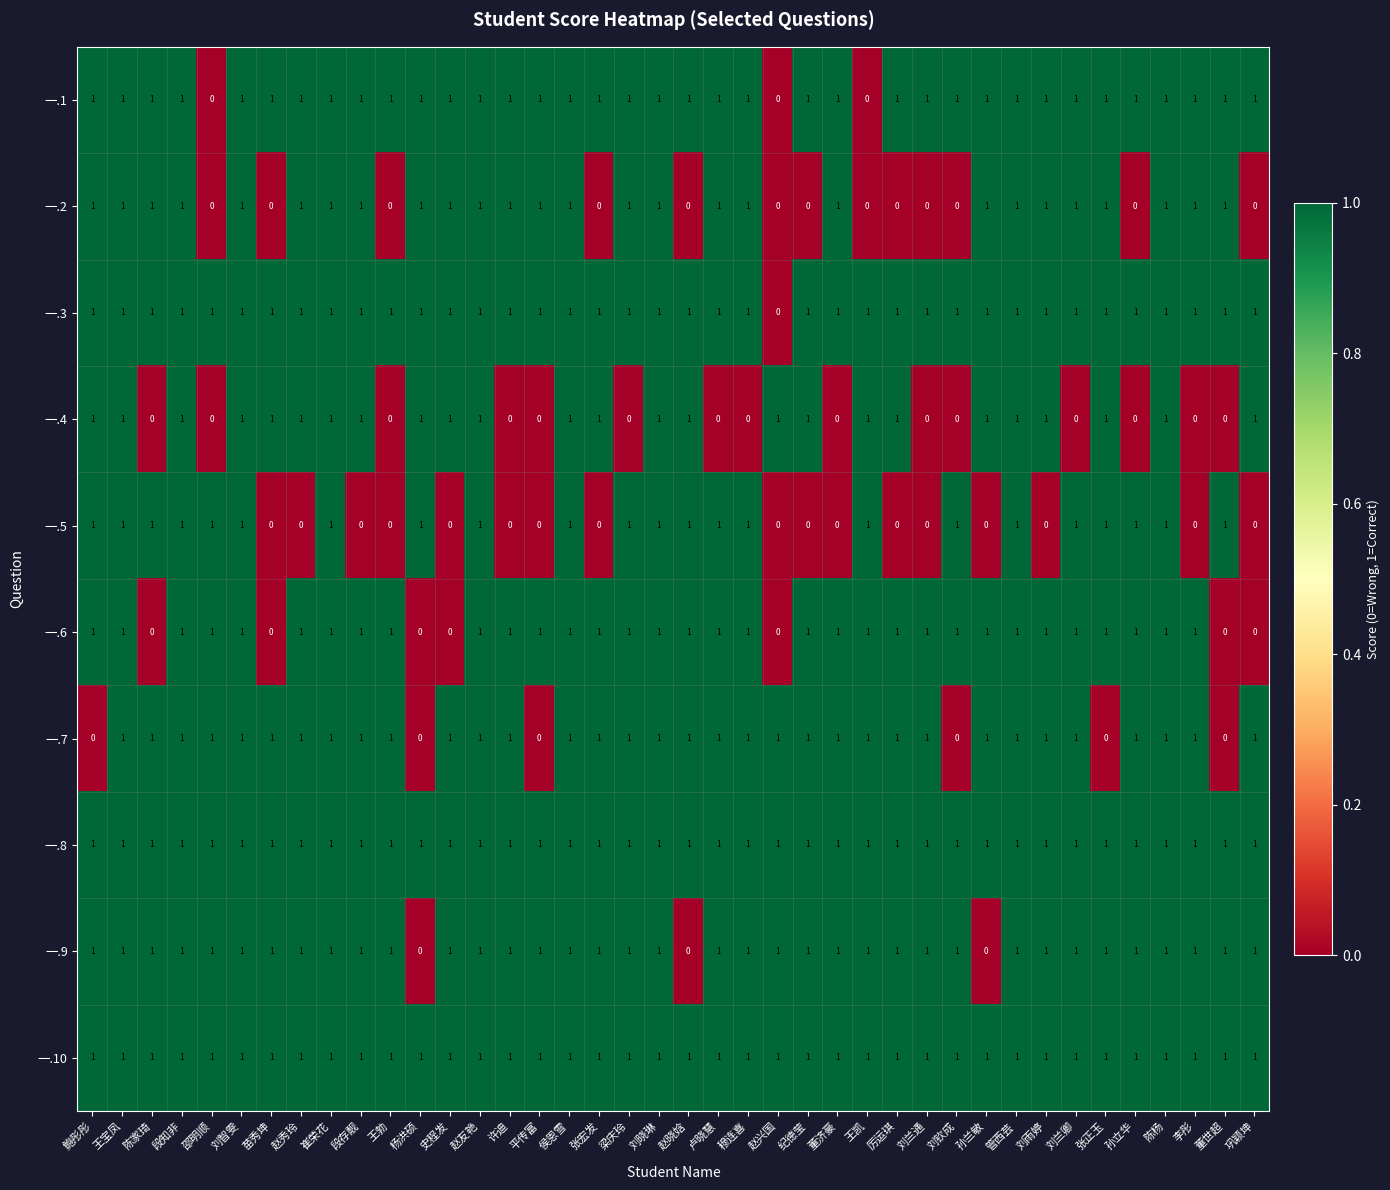

Which series changed the most between 刘钦成 and 孙立华?

一.7